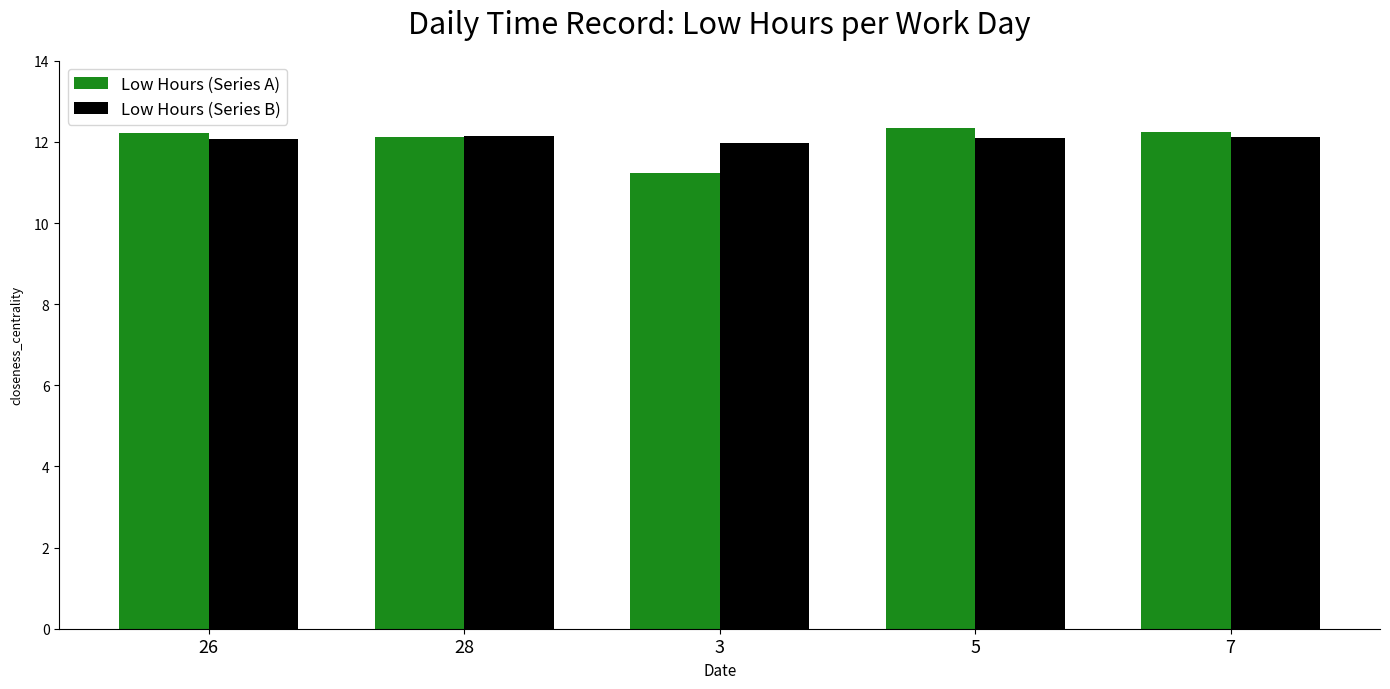

What is the label of the 3rd bar from the left?

3